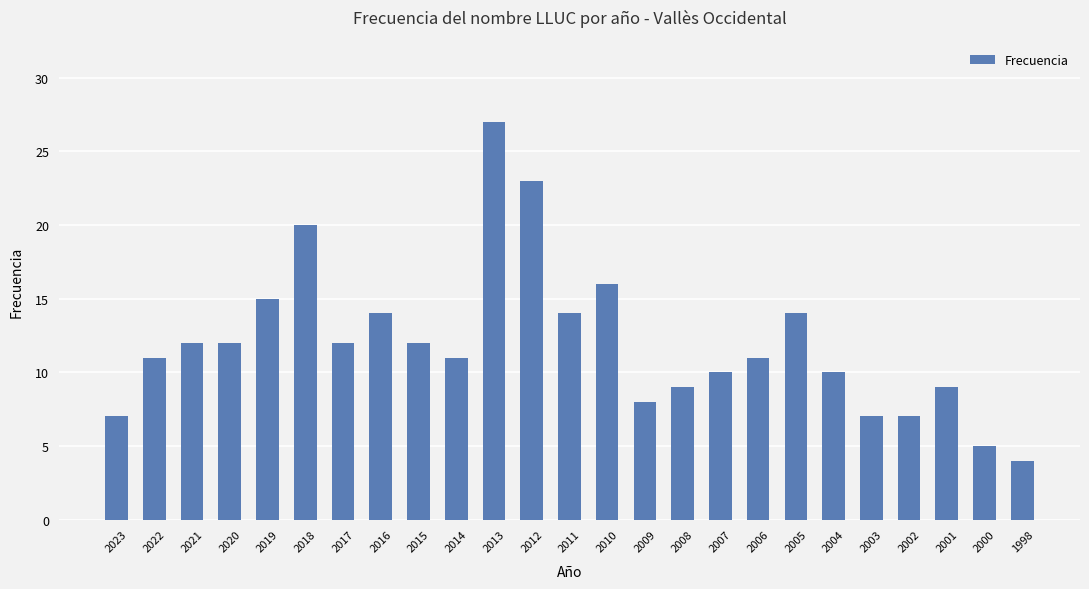

True or false: the data shows 14 at 2016.

True